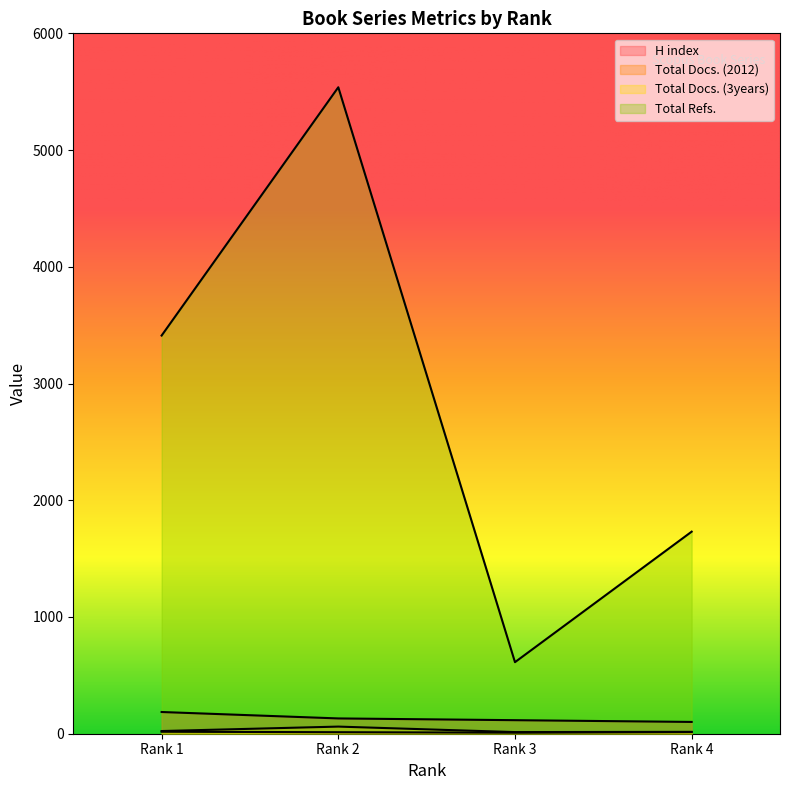

True or false: Total Refs. and Total Docs. (2012) cross at least once.

False